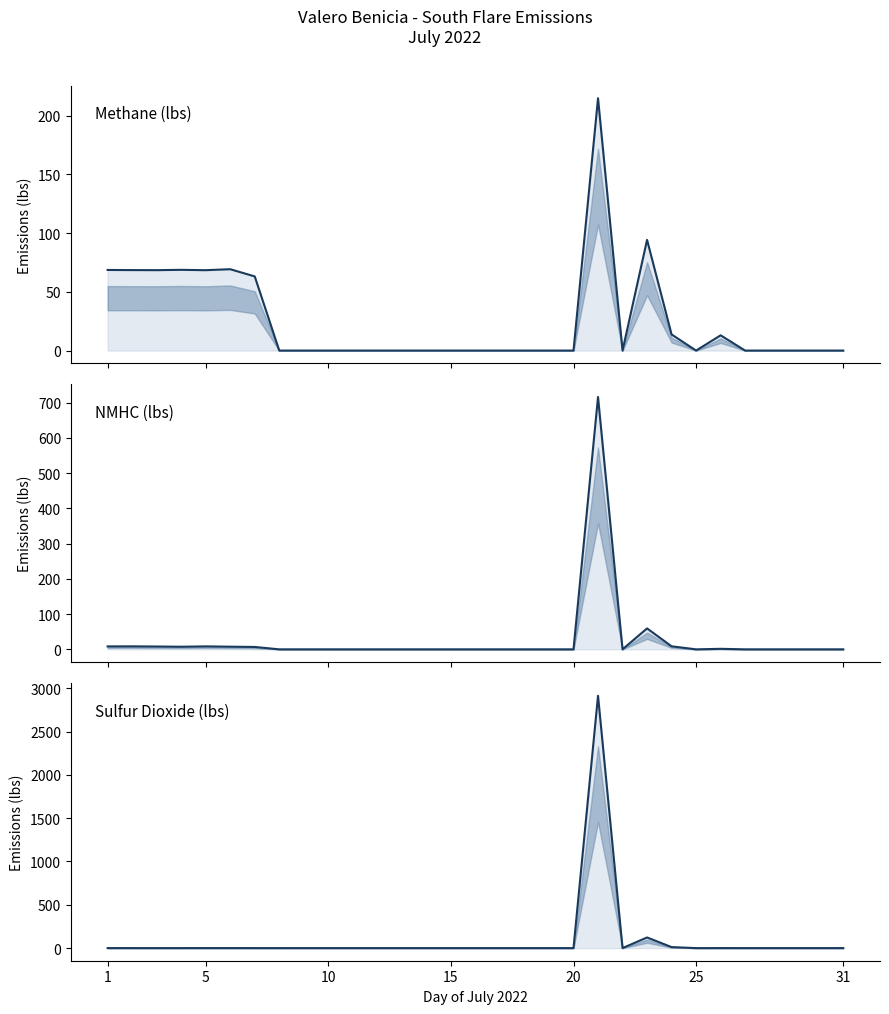

True or false: NMHC (lbs) and Methane (lbs) intersect in this chart.

False